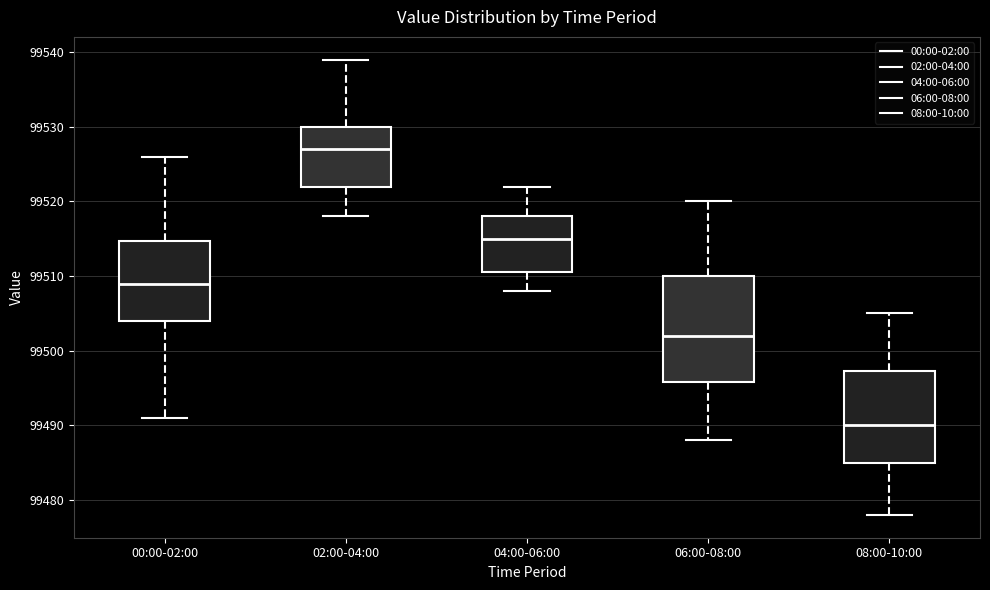

Where is the upper edge of the box for 08:00-10:00 on the y-axis? The values are not printed on the chart, so give them approximately, as read against the axis.

99497